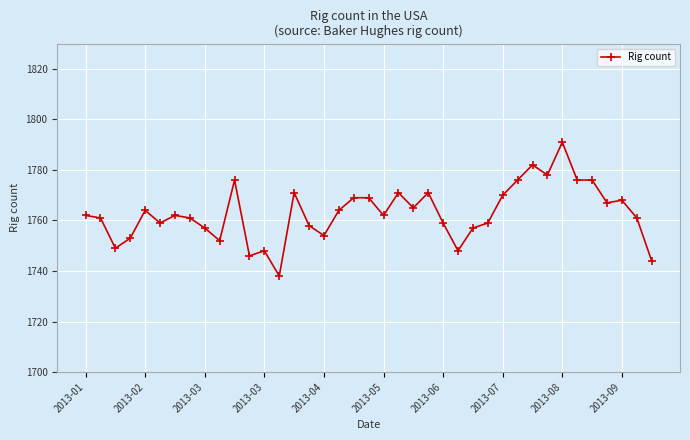

What is the maximum value shown in the chart?

1791